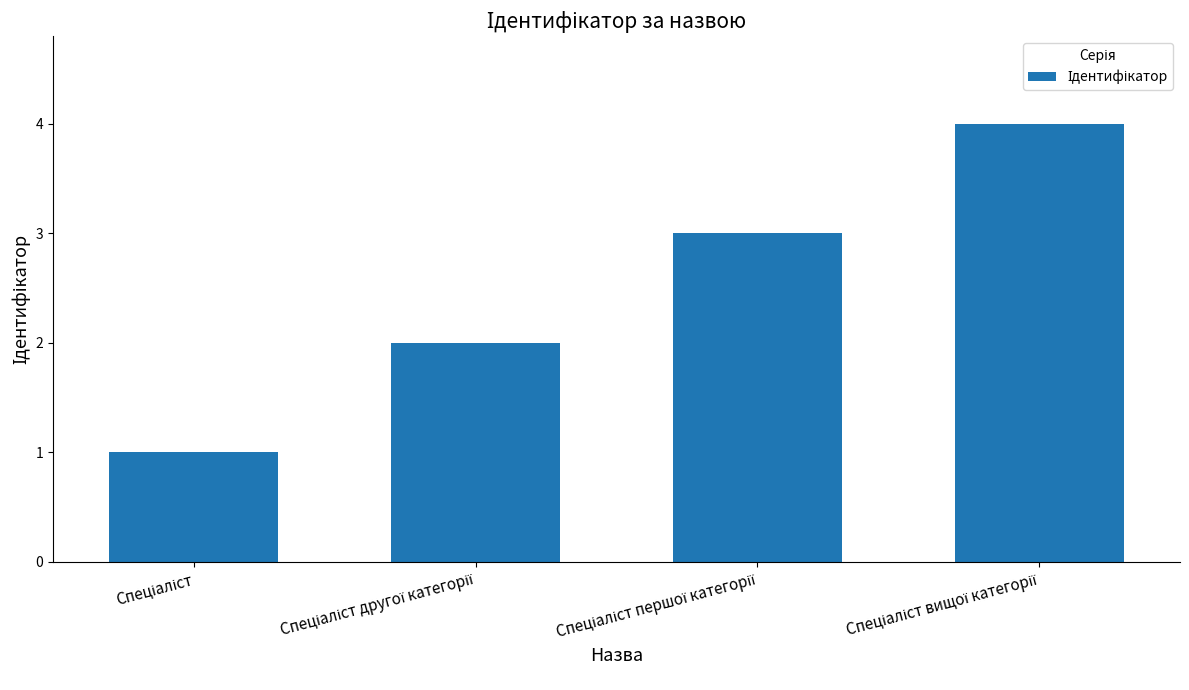

What is the maximum value shown in the chart?

4